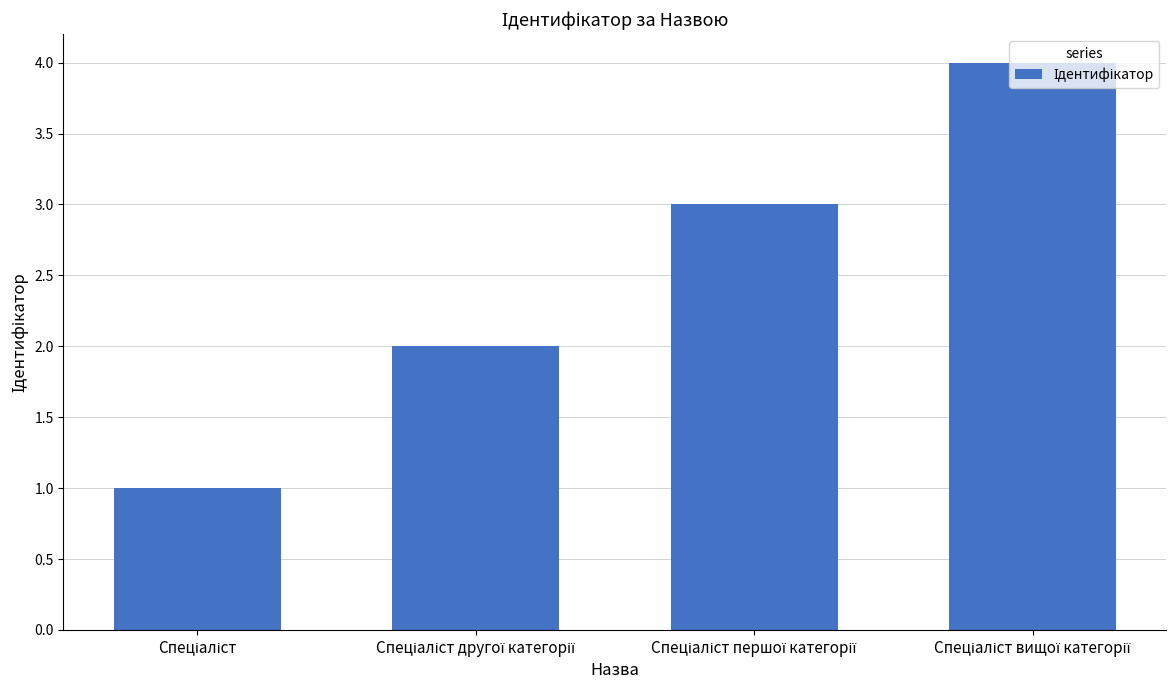

What is the greatest value displayed?

4